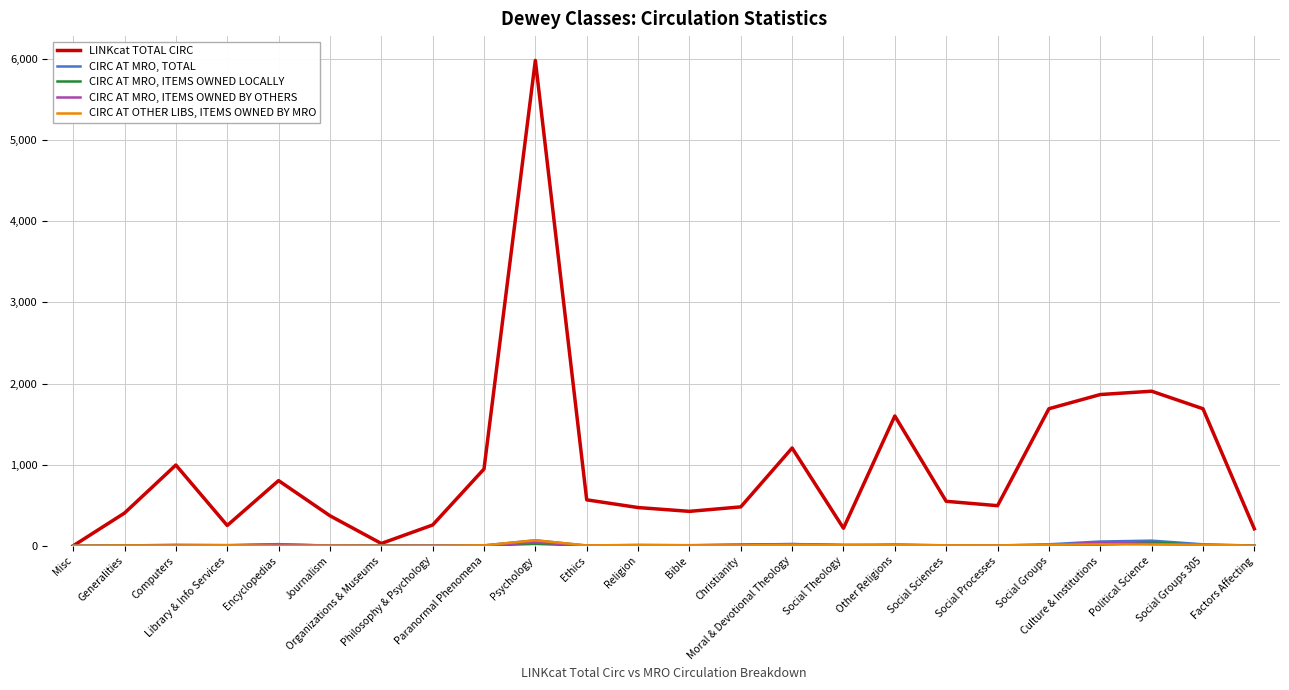

What is the maximum value shown in the chart?

5984